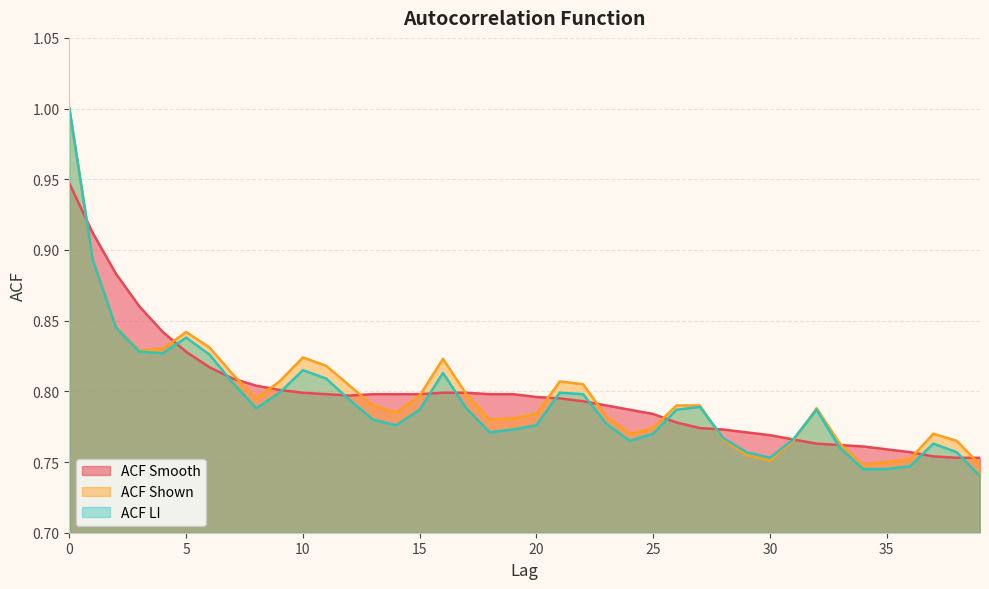

What is the sum of all acf_li values?

31.7